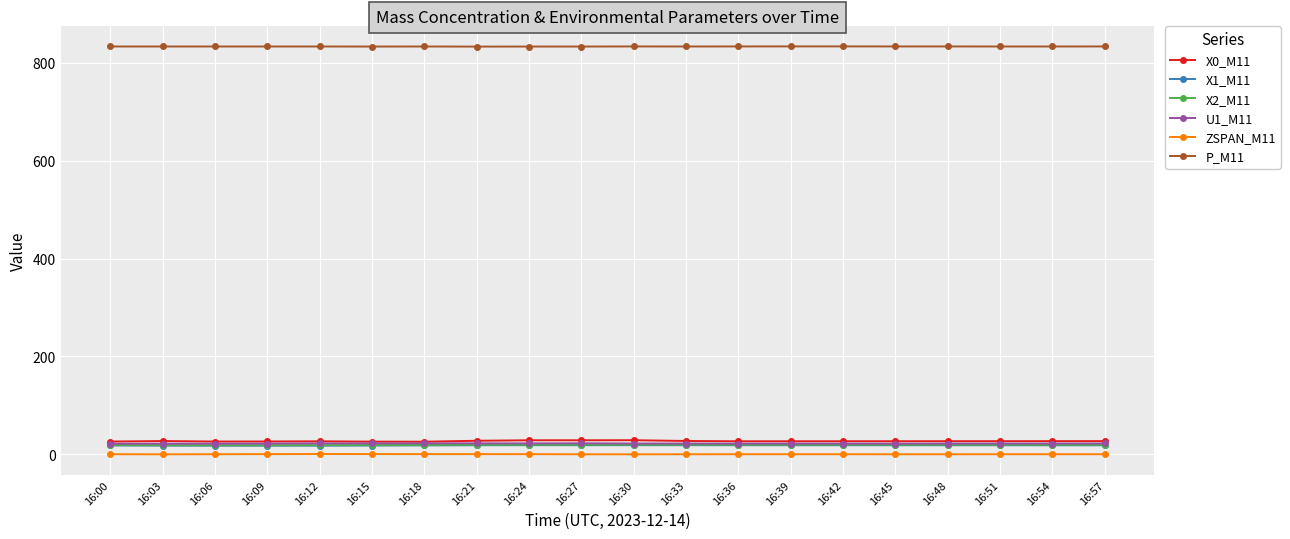

Which series has the largest range (max minus min)?

X0_M11